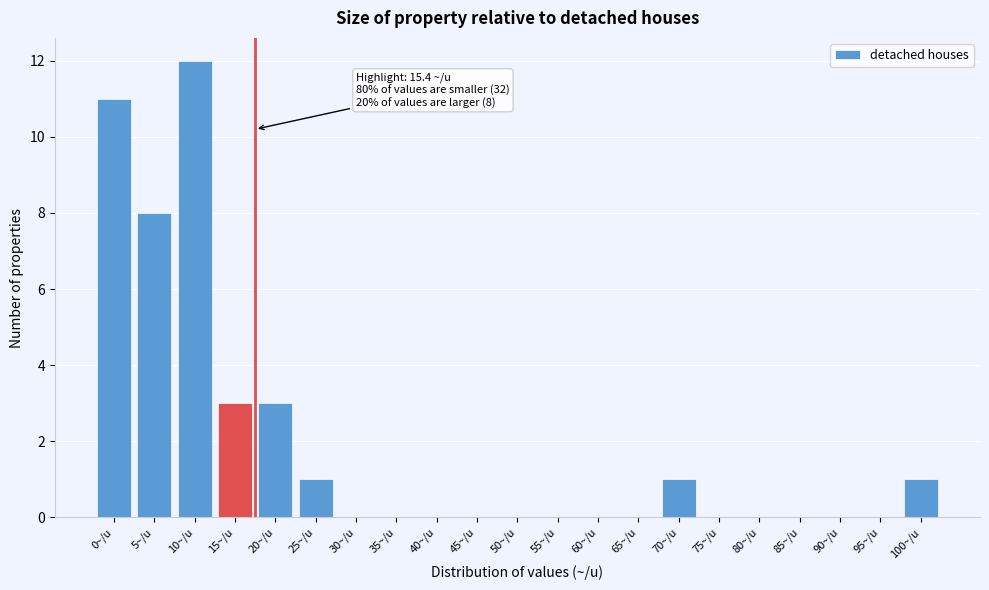

Reading left to right, transcribe all the data shown in this chart.

0~/u=11	5~/u=8	10~/u=12	15~/u=3	20~/u=3	25~/u=1	30~/u=0	35~/u=0	40~/u=0	45~/u=0	50~/u=0	55~/u=0	60~/u=0	65~/u=0	70~/u=1	75~/u=0	80~/u=0	85~/u=0	90~/u=0	95~/u=0	100~/u=1